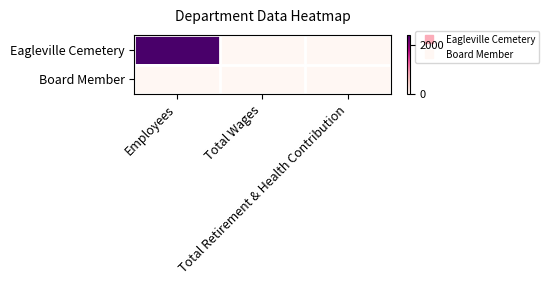

At which category is the sum across all series the highest?

Employees